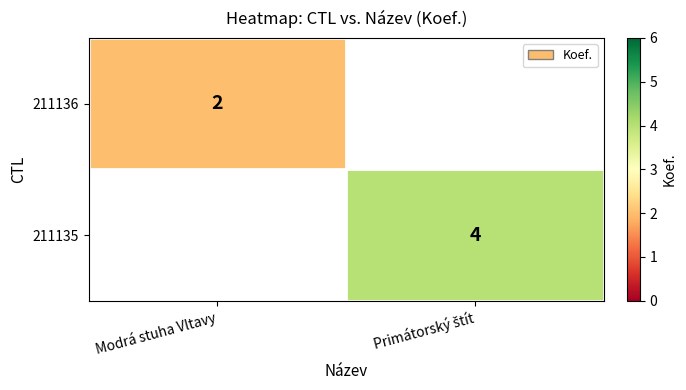

The 211136 series shows 2 at Modrá stuha Vltavy. True or false?

True